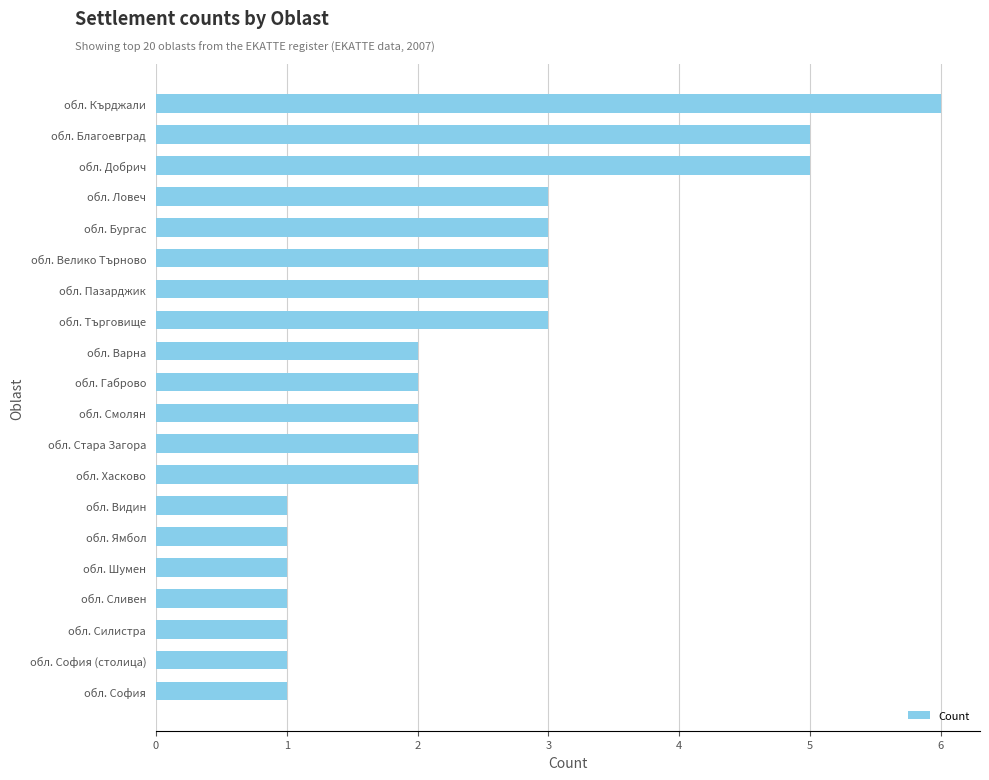

Which has a higher value, обл. Габрово or обл. Силистра?

обл. Габрово